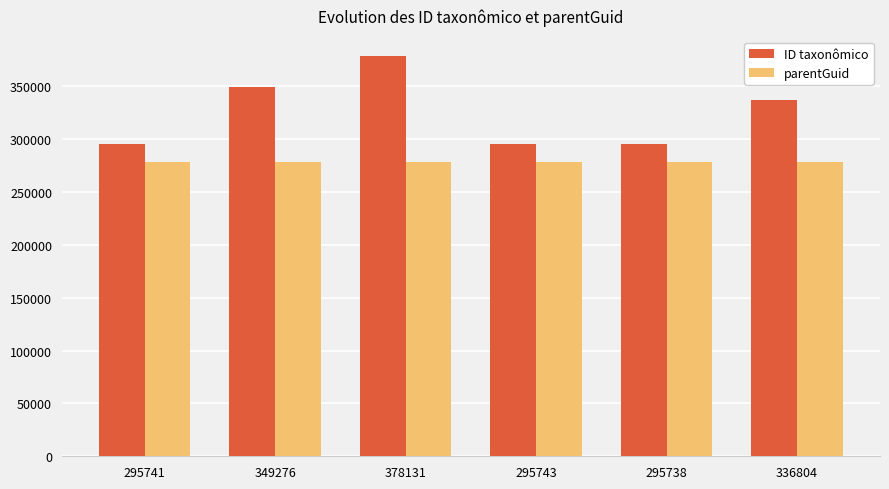

What is the difference between the highest and lowest values at 336804?

58267